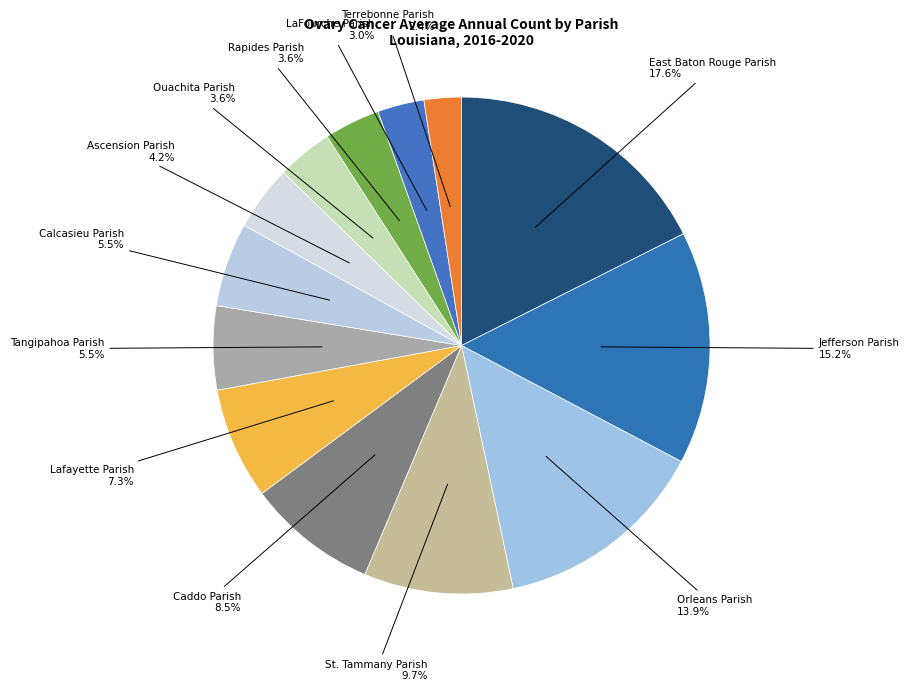

How many segments does this pie chart have?

13